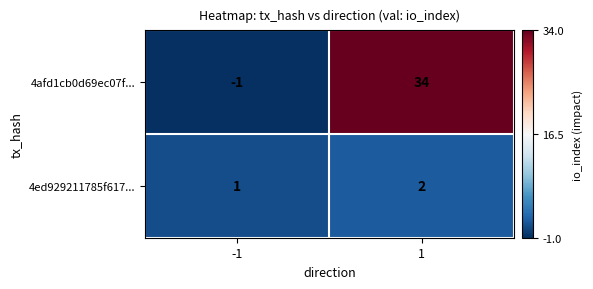

Which series has the largest range (max minus min)?

4afd1cb0d69ec07f...